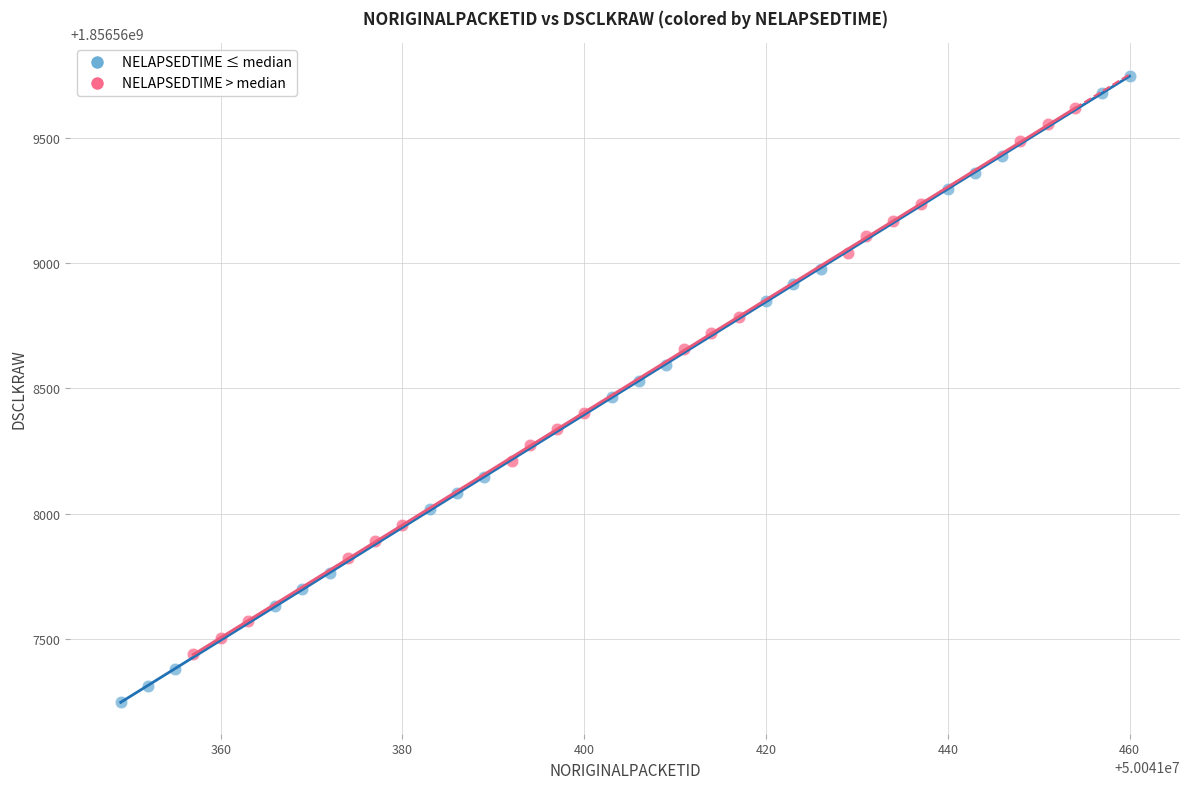

What are all the series names shown in the legend?

NELAPSEDTIME ≤ median, NELAPSEDTIME > median